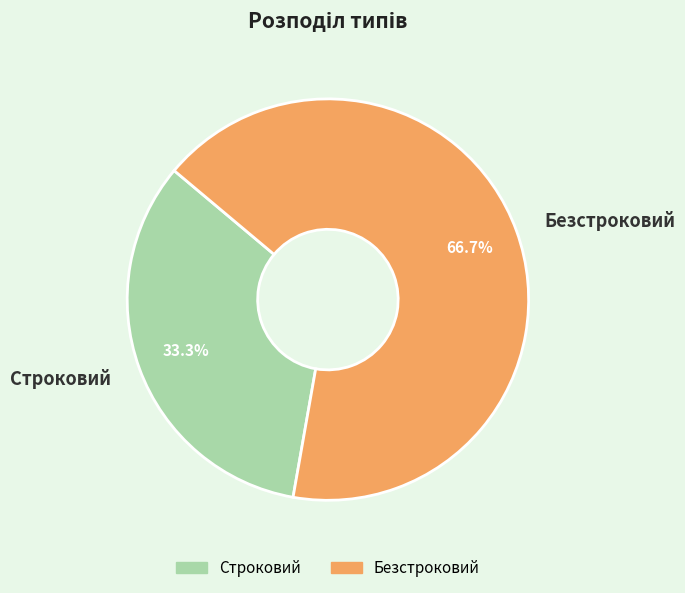

What is the smallest slice in the pie chart?

Строковий